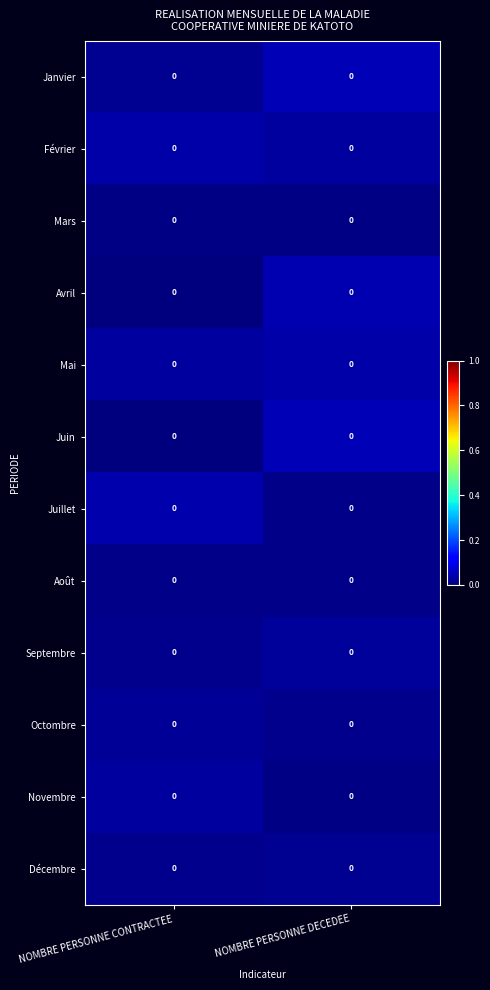

How many Novembre values are between 0 and 1?

2